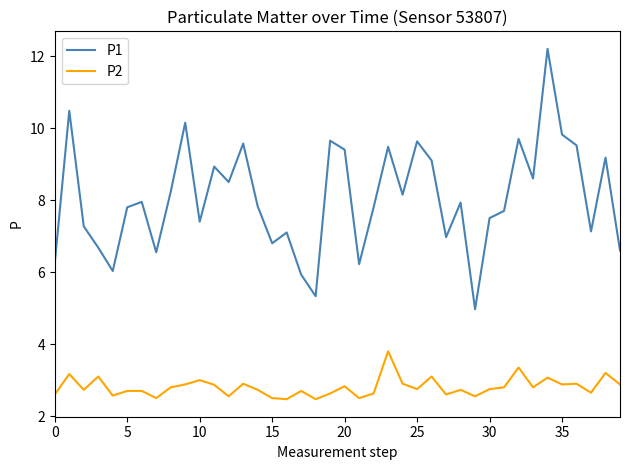

True or false: P1 and P2 cross at least once.

False